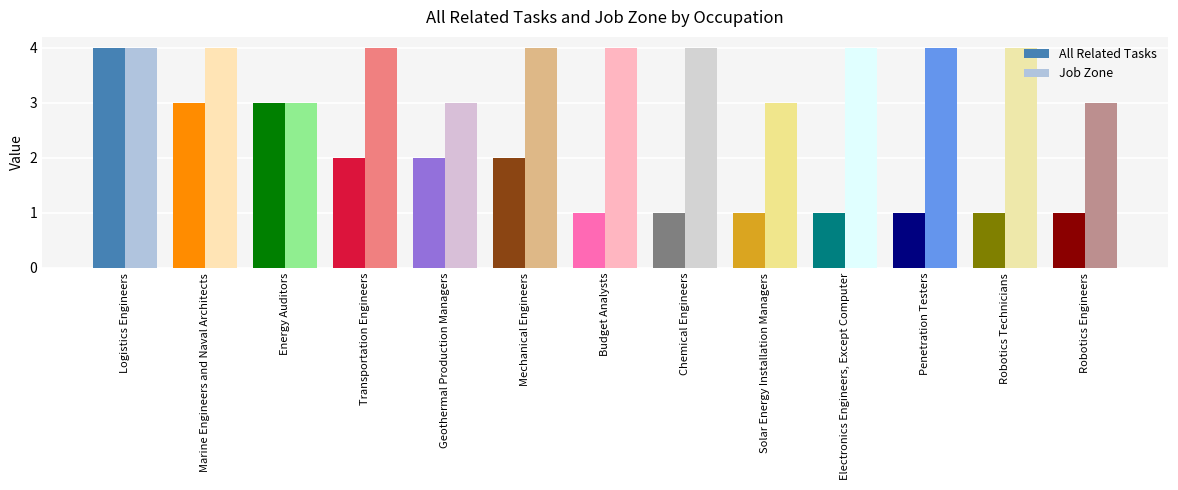

What is the average value of the All Related Tasks series?

2